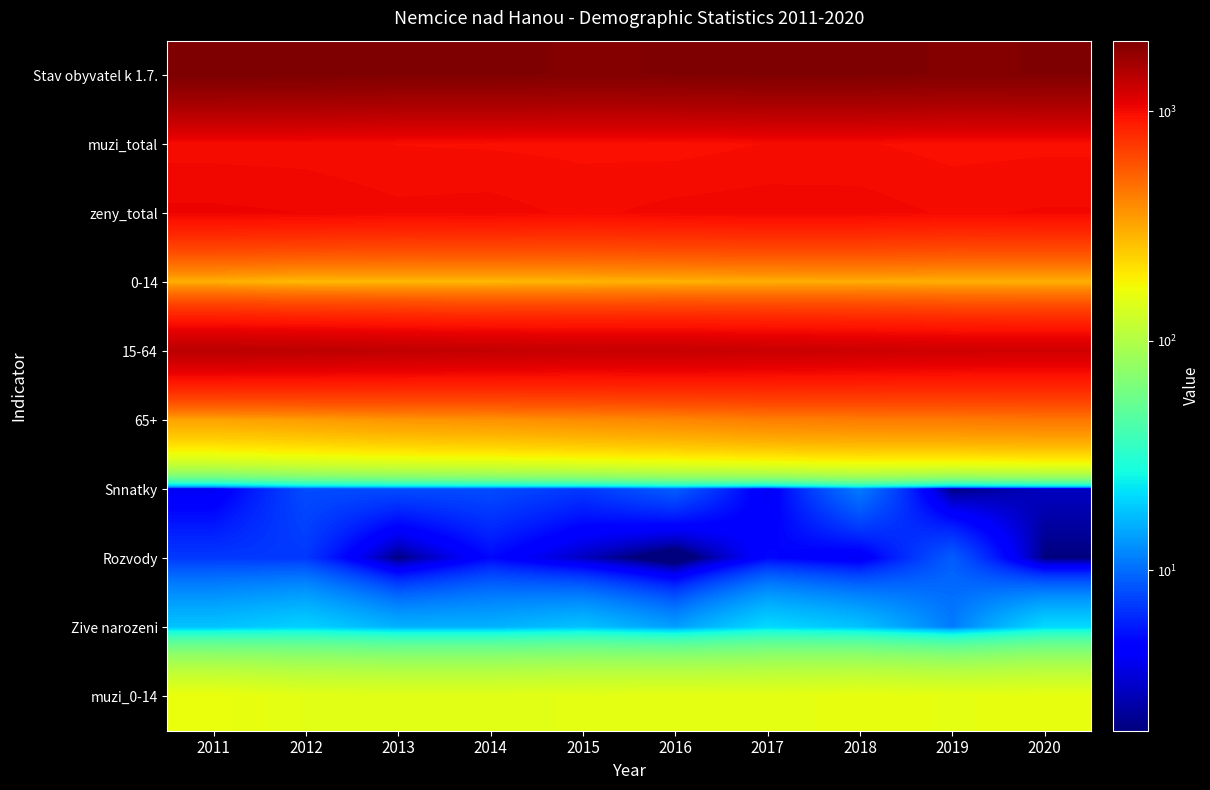

Which has a higher value, 2018 or 2016?

2018